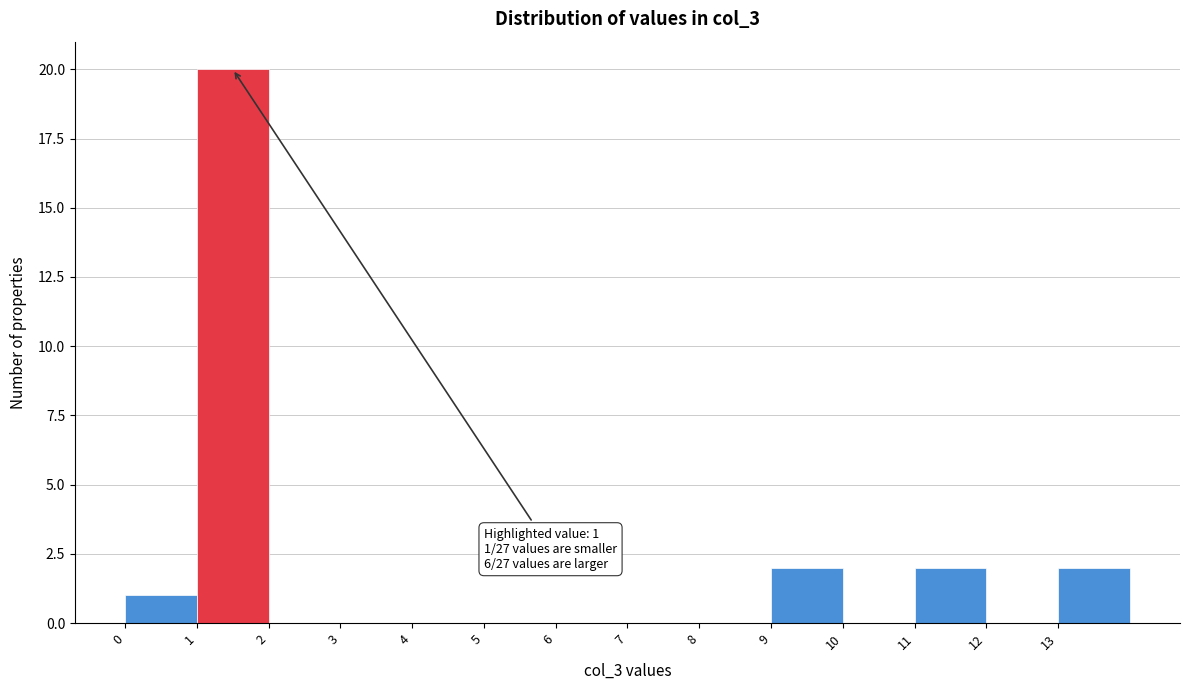

Which range on the x-axis has the tallest bar?

1 to 2